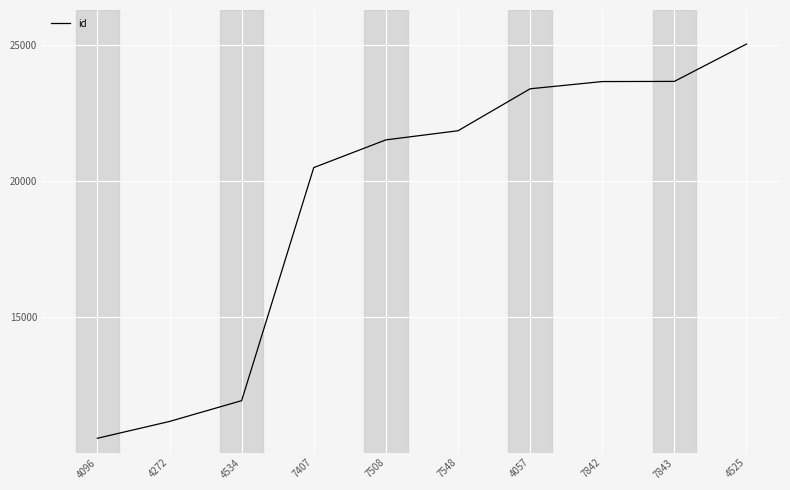

Where is the data nearest to the value 17794?

7407